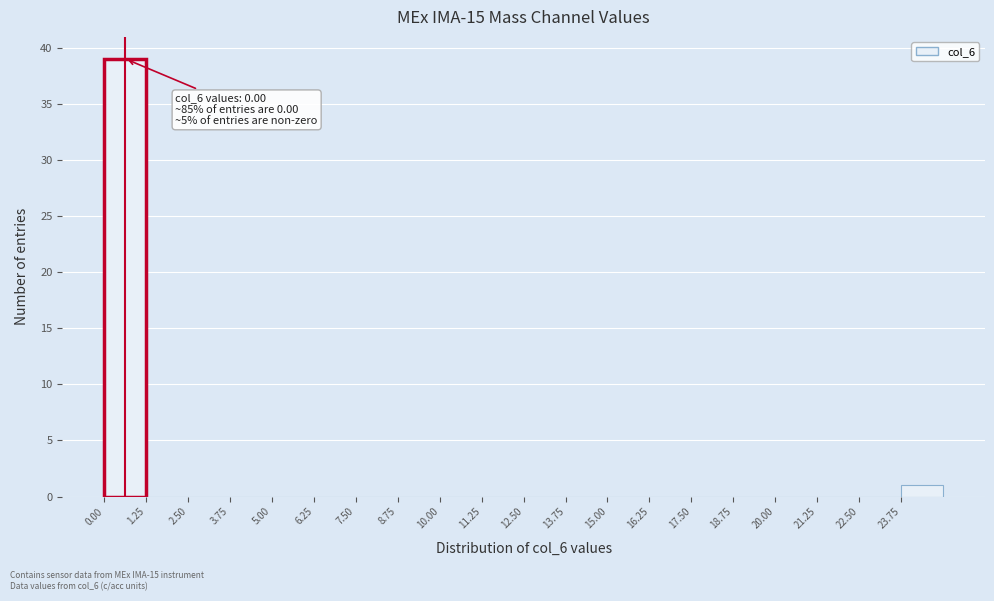

Which range on the x-axis has the tallest bar?

0.00 to 1.25